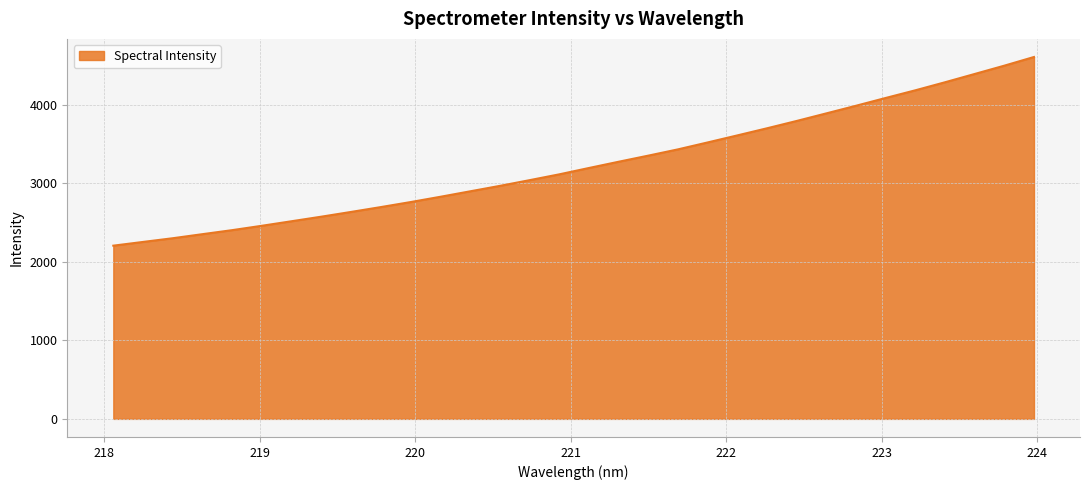

What is the smallest value displayed?

2205.8